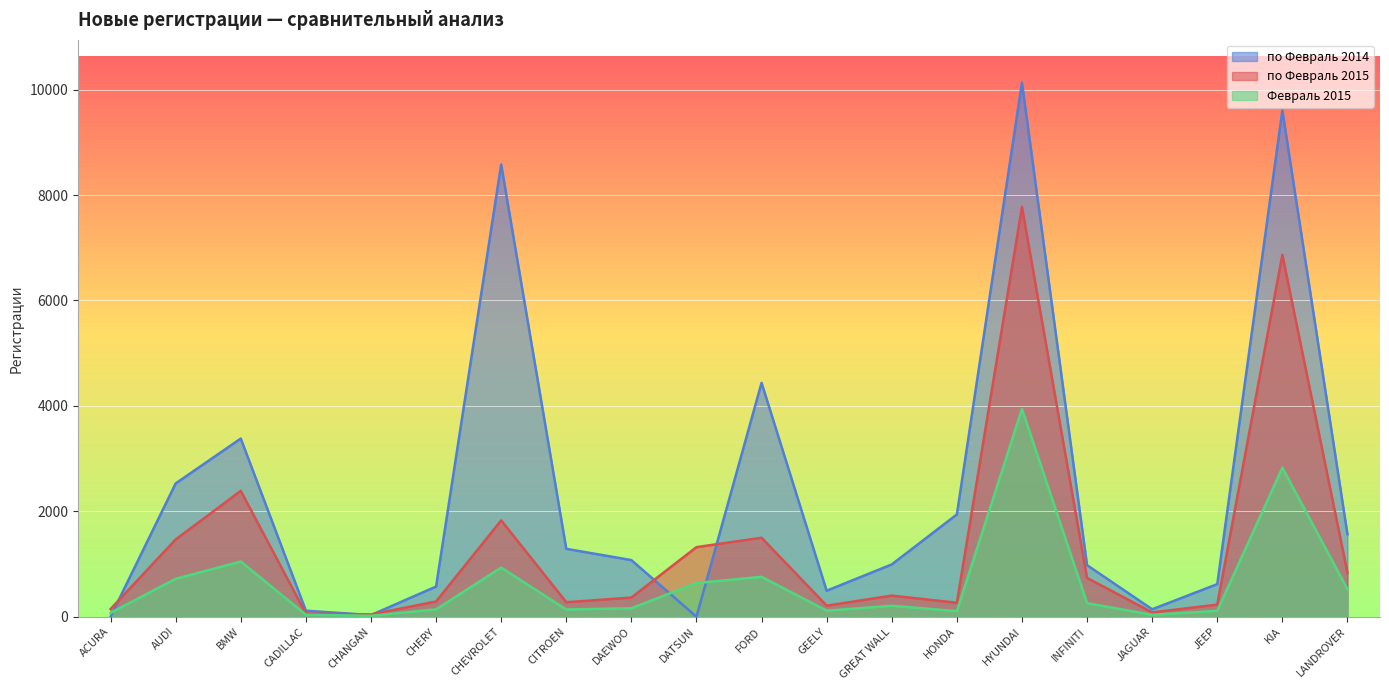

Rank the categories by по Февраль 2014 value from lowest to highest.

DATSUN, ACURA, CHANGAN, CADILLAC, JAGUAR, GEELY, CHERY, JEEP, INFINITI, GREAT WALL, DAEWOO, CITROEN, LANDROVER, HONDA, AUDI, BMW, FORD, CHEVROLET, KIA, HYUNDAI